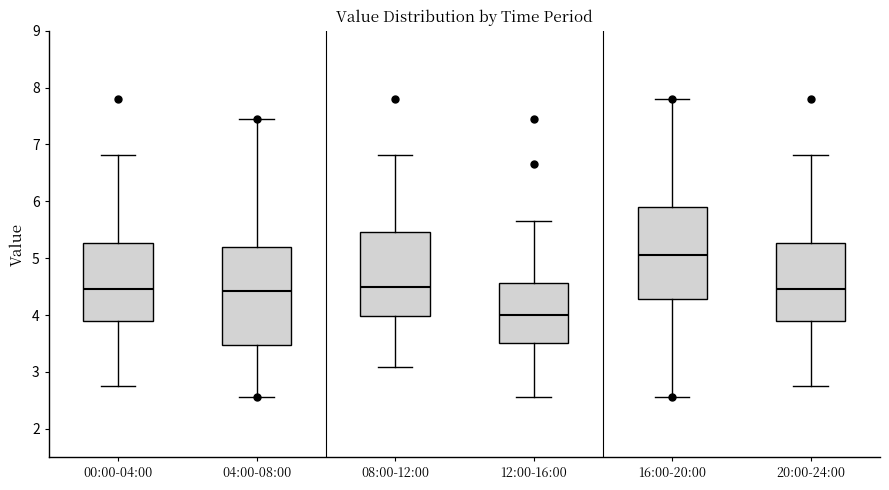

Comparing the boxes themselves (not the whiskers), which one is the tallest?

04:00-08:00